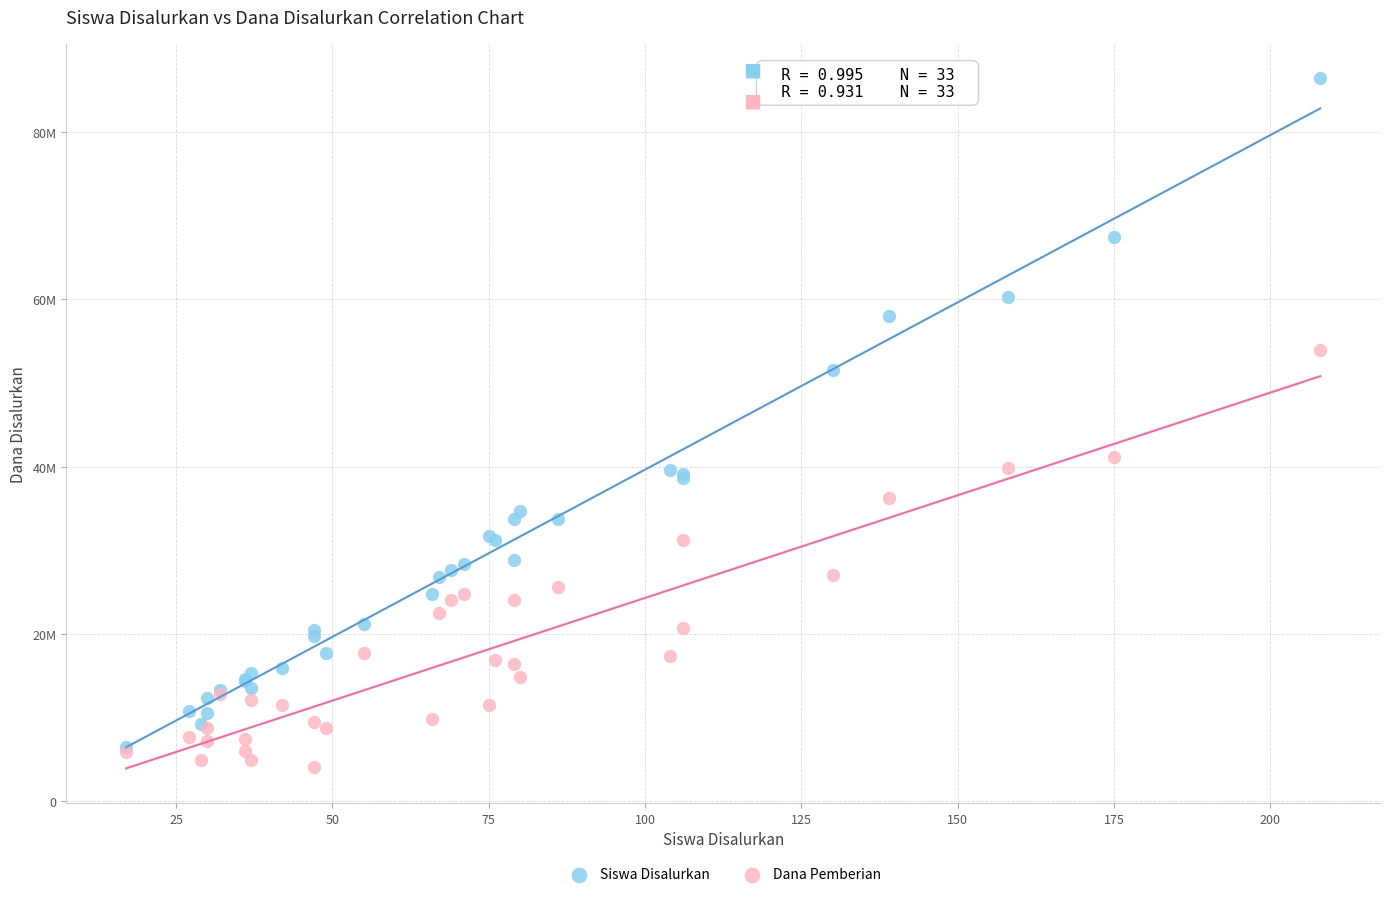

Which series contains the lowest Y value?

Dana Pemberian